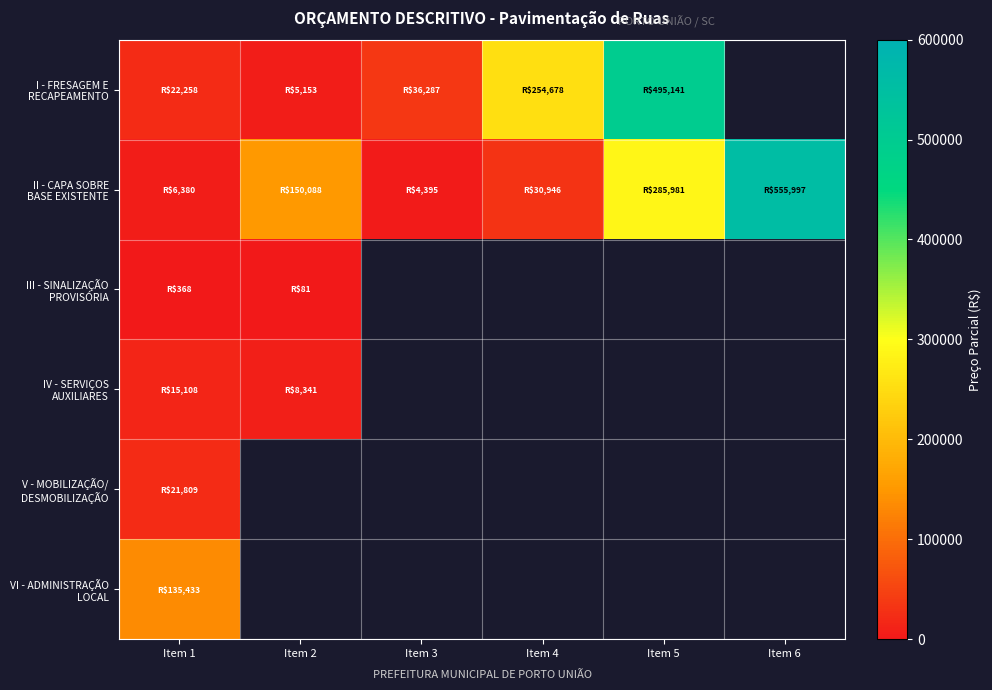

What is the highest value of the II - CAPA SOBRE BASE EXISTENTE series?

555996.6